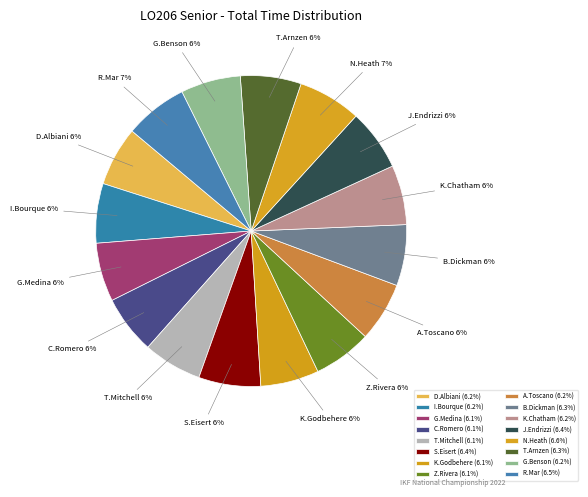

What percentage is the Z.Rivera slice, to the nearest percent?

6%